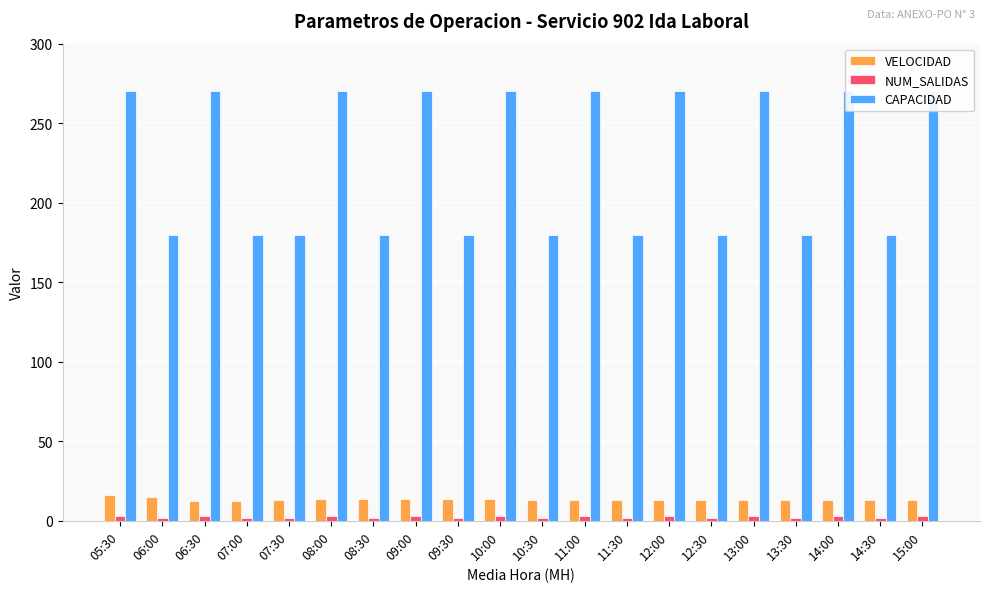

What is the label of the 15th bar from the left?

12:30